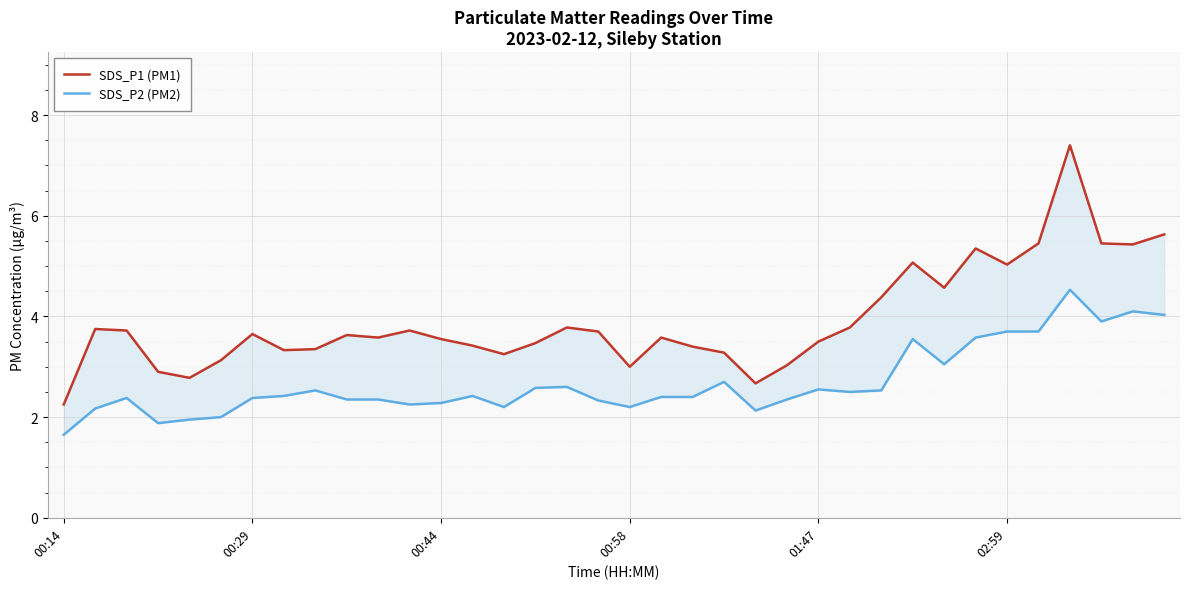

What are all the series names shown in the legend?

SDS_P1 (PM1), SDS_P2 (PM2)